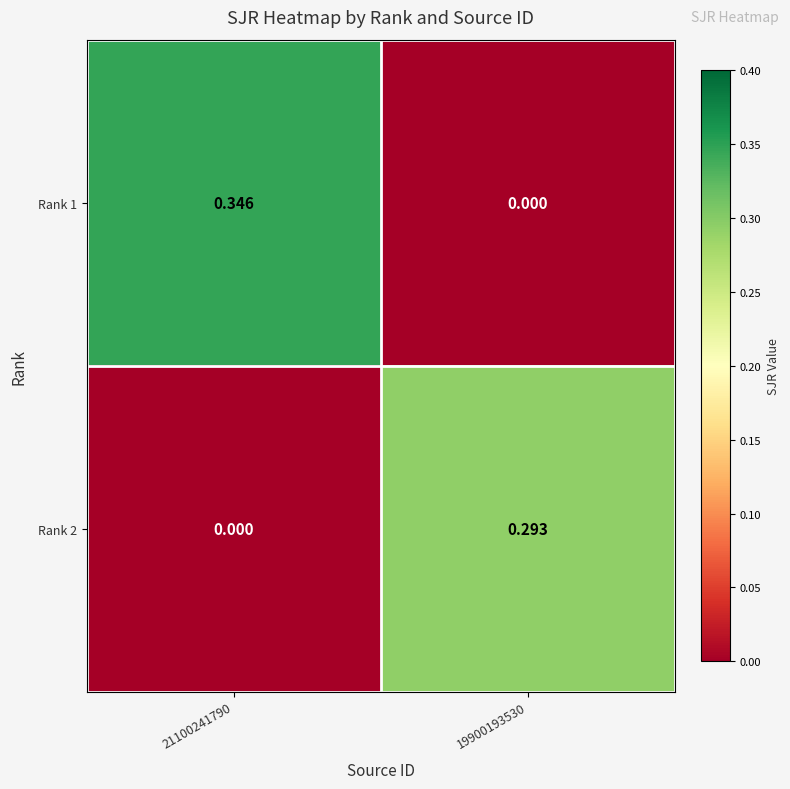

How many series are shown in this chart?

2